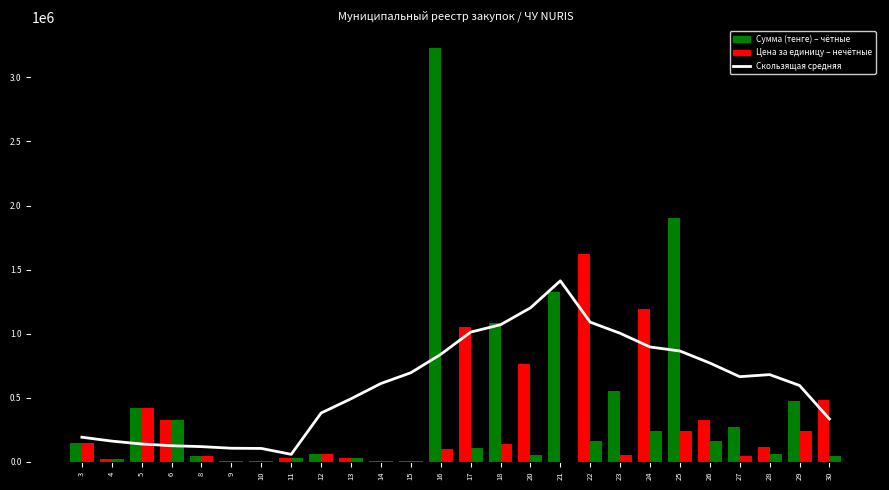

What is the difference between the maximum and minimum values in the Скользящая средняя series?

1354965.1